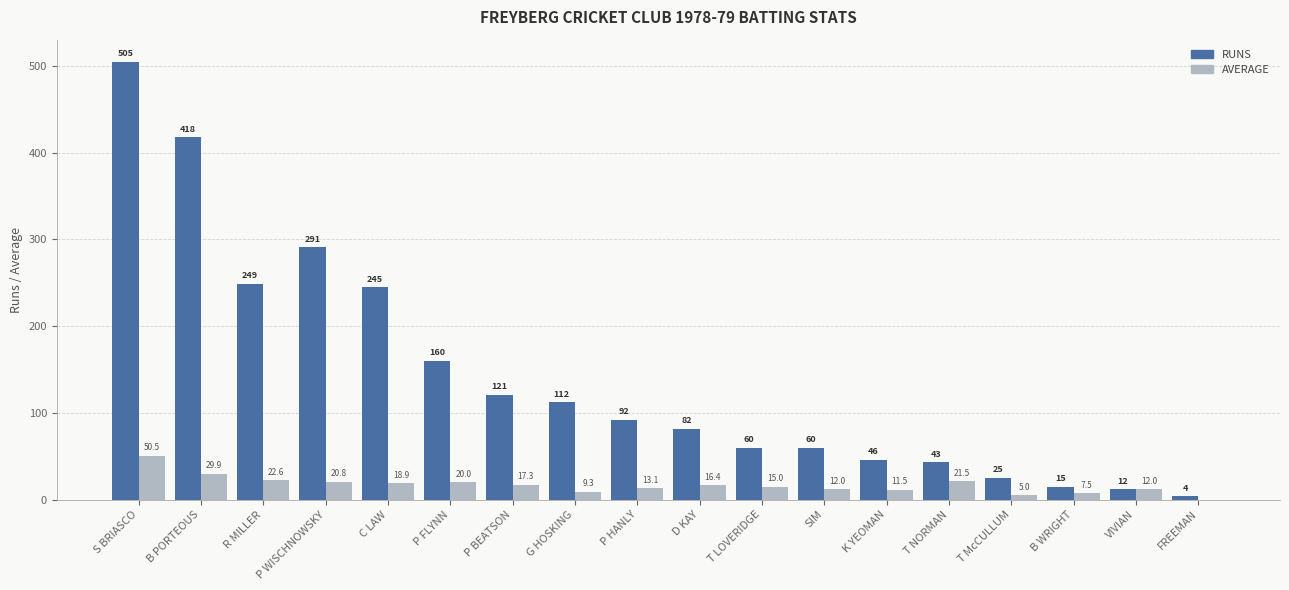

Reading left to right, what are all the values shown in this chart?

RUNS: 505.0	418.0	249.0	291.0	245.0	160.0	121.0	112.0	92.0	82.0	60.0	60.0	46.0	43.0	25.0	15.0	12.0	4.0
AVERAGE: 50.5	29.9	22.6	20.8	18.9	20.0	17.3	9.3	13.1	16.4	15.0	12.0	11.5	21.5	5.0	7.5	12.0	0.0